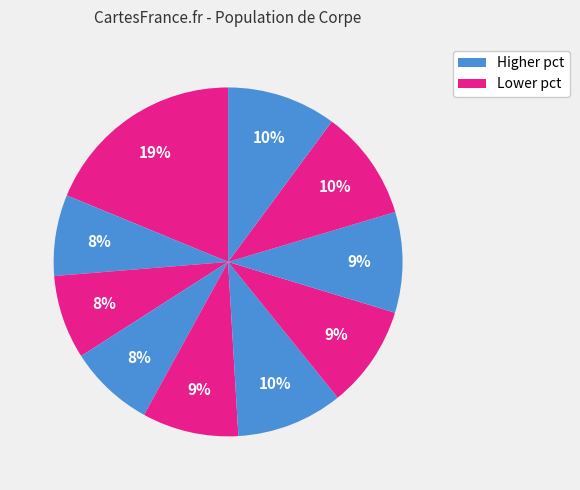

To the nearest percent, what is the difference between the largest and smallest slice percentages?

11%